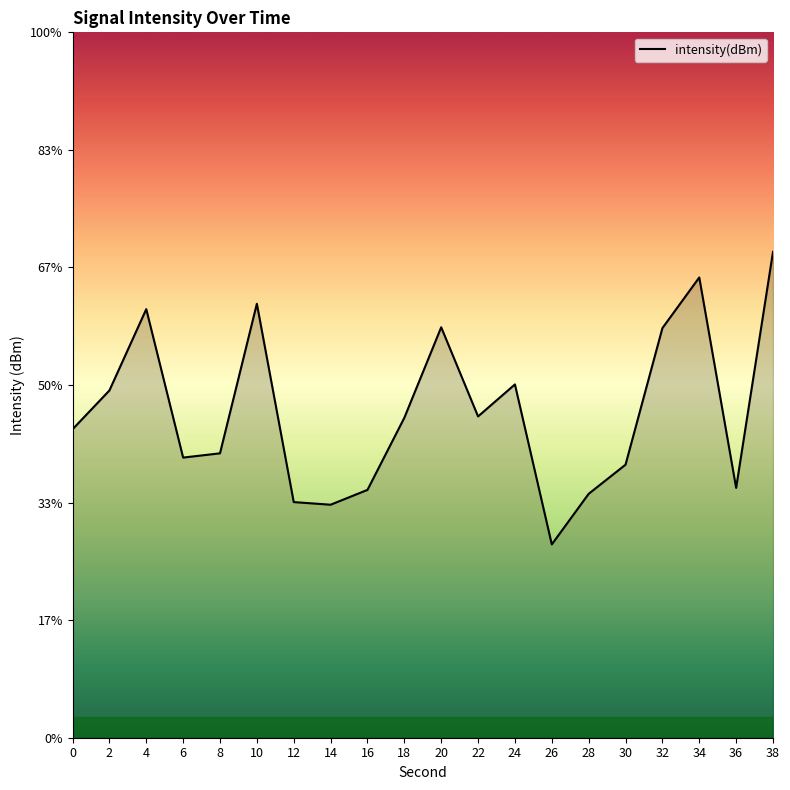

What is the minimum value shown in the chart?

-125.9